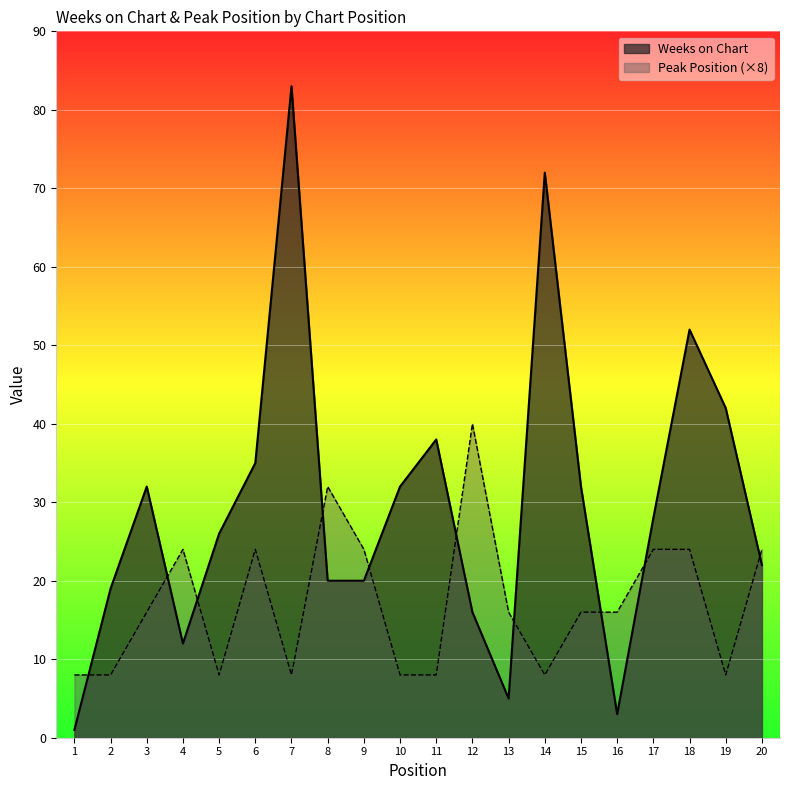

Does the chart display data point markers on the line(s)?

No